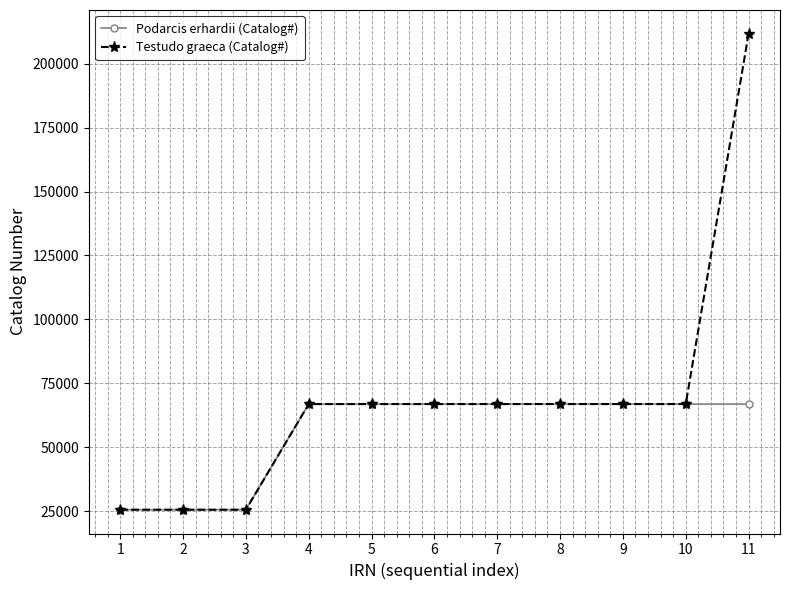

How many lines are shown in the chart?

2